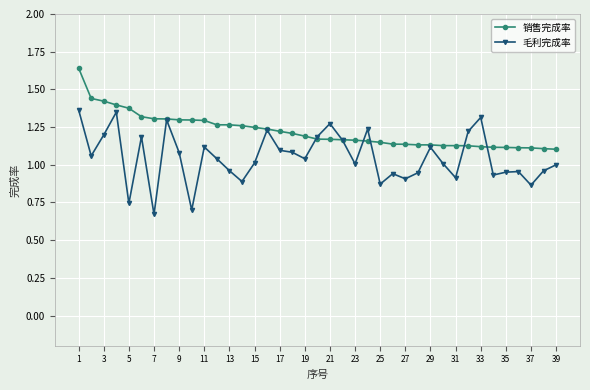

Which series has the largest range (max minus min)?

毛利完成率